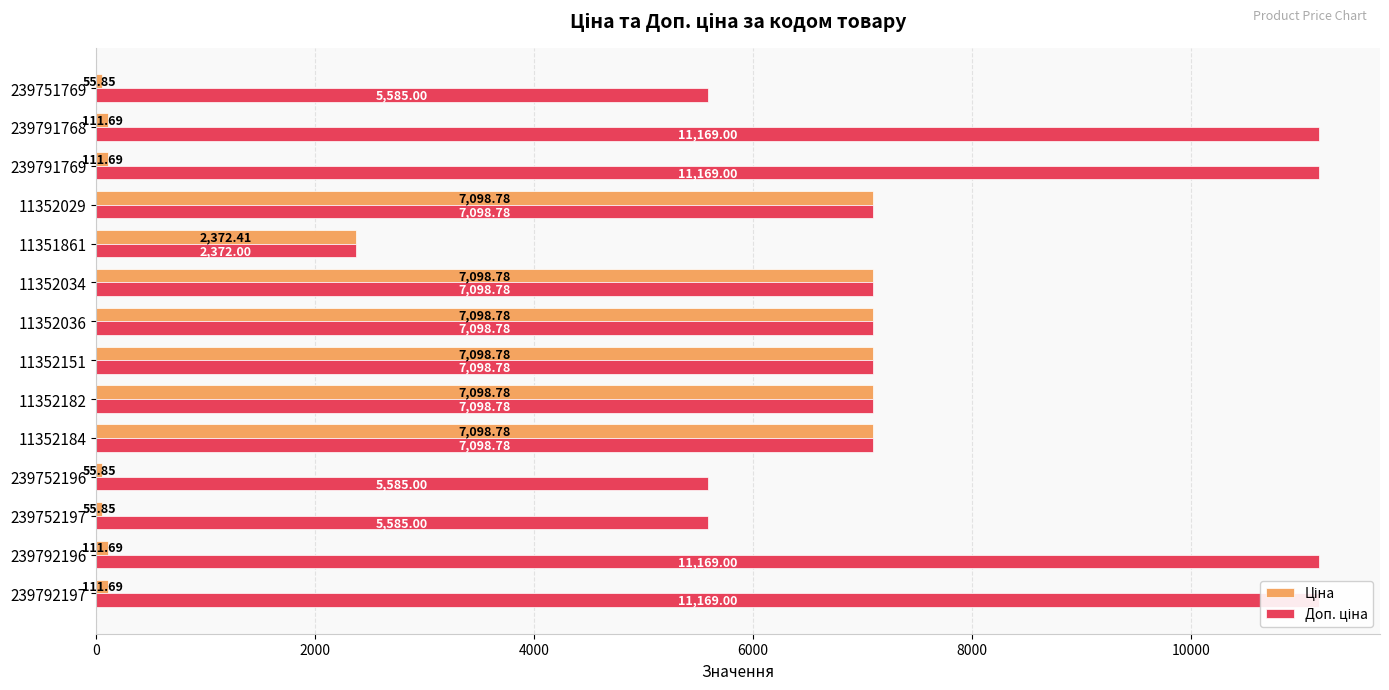

How many groups of bars are there?

14